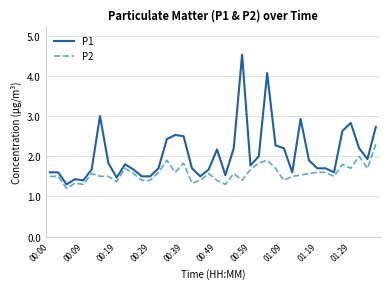

Rank the series by their maximum value, from lowest to highest.

P2, P1